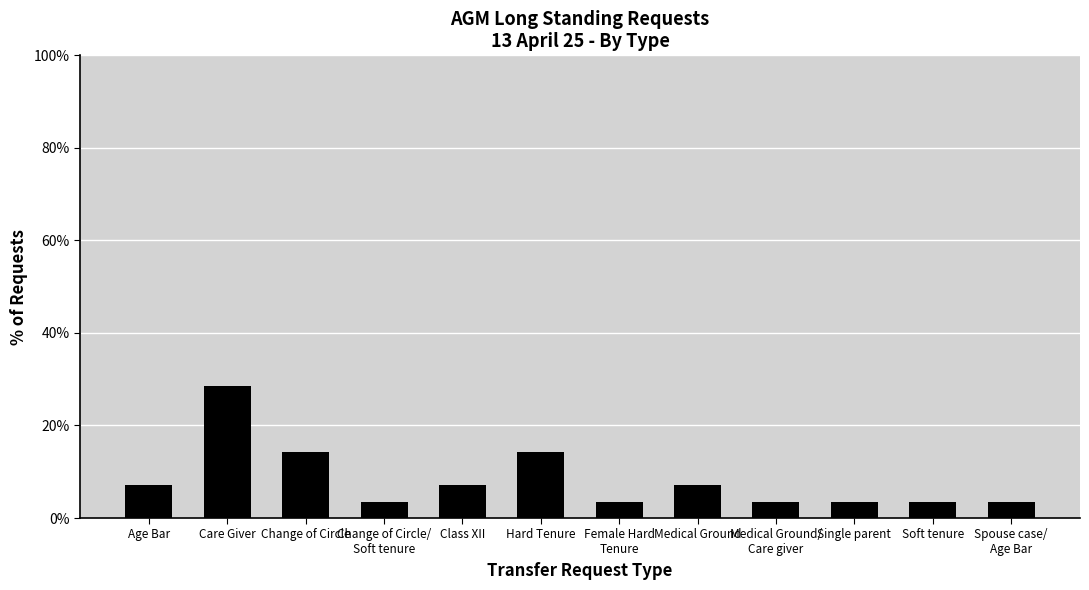

True or false: the data shows 24.1 at Change of Circle.

False